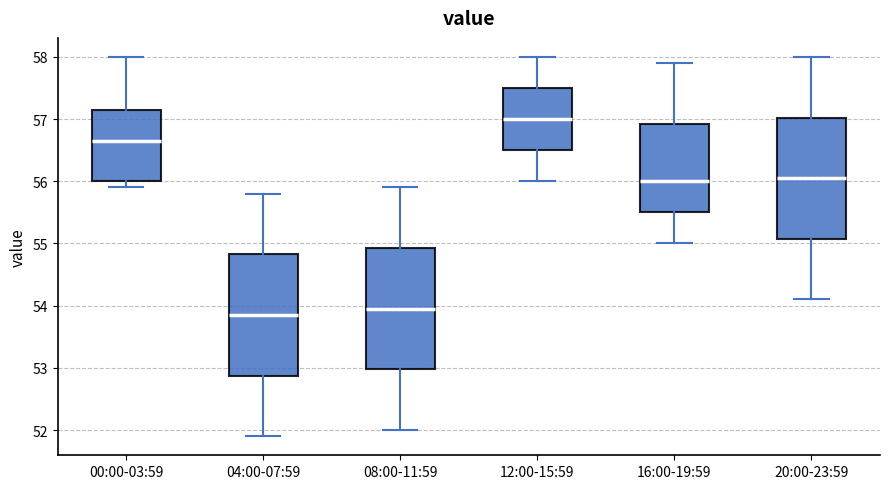

Reading left to right, read every box against the y-axis: the position of its median line, the range the box covers, and the ends of its whiskers. The values are not printed on the chart, so give them approximately, as read against the axis.

00:00-03:59: median 56.7, box 56.0 to 57.2, whiskers 55.9 to 58.0
04:00-07:59: median 53.9, box 52.9 to 54.8, whiskers 51.9 to 55.8
08:00-11:59: median 54.0, box 53.0 to 54.9, whiskers 52.0 to 55.9
12:00-15:59: median 57.0, box 56.5 to 57.5, whiskers 56.0 to 58.0
16:00-19:59: median 56.0, box 55.5 to 56.9, whiskers 55.0 to 57.9
20:00-23:59: median 56.1, box 55.1 to 57.0, whiskers 54.1 to 58.0